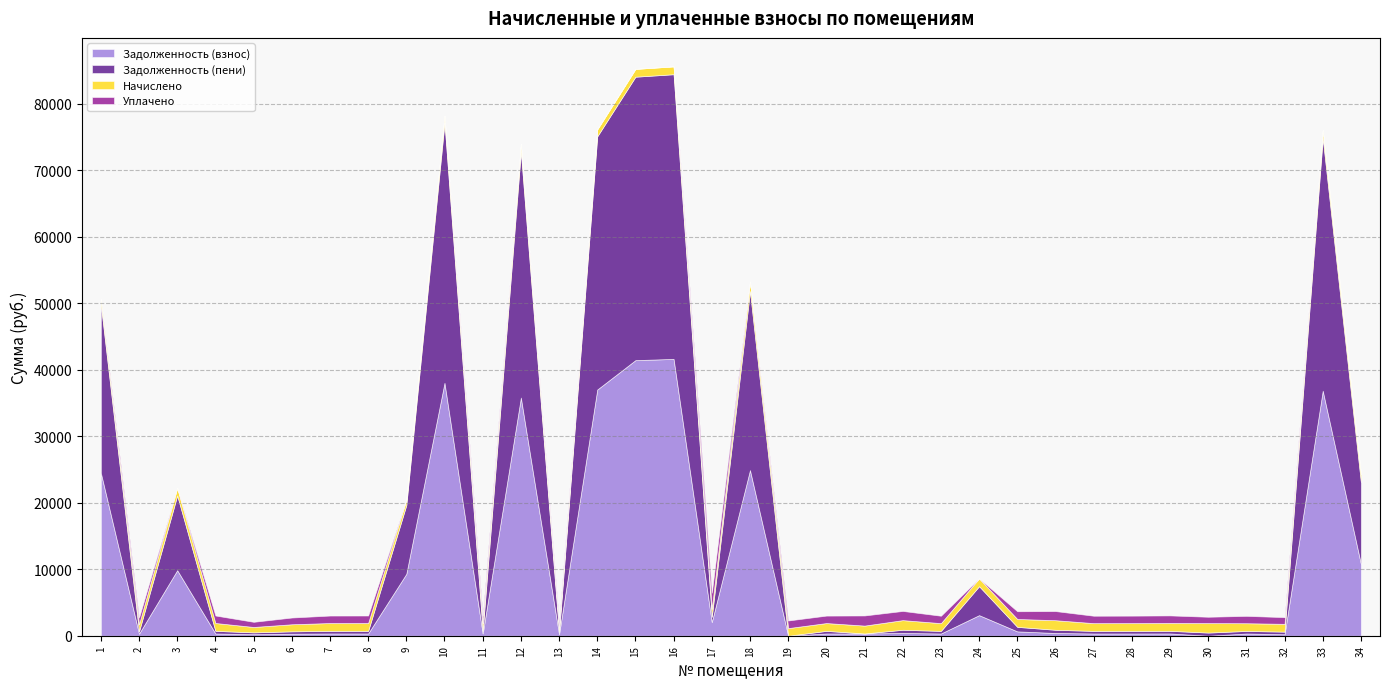

Which series changed the most between 1 and 9?

zadolzhennost